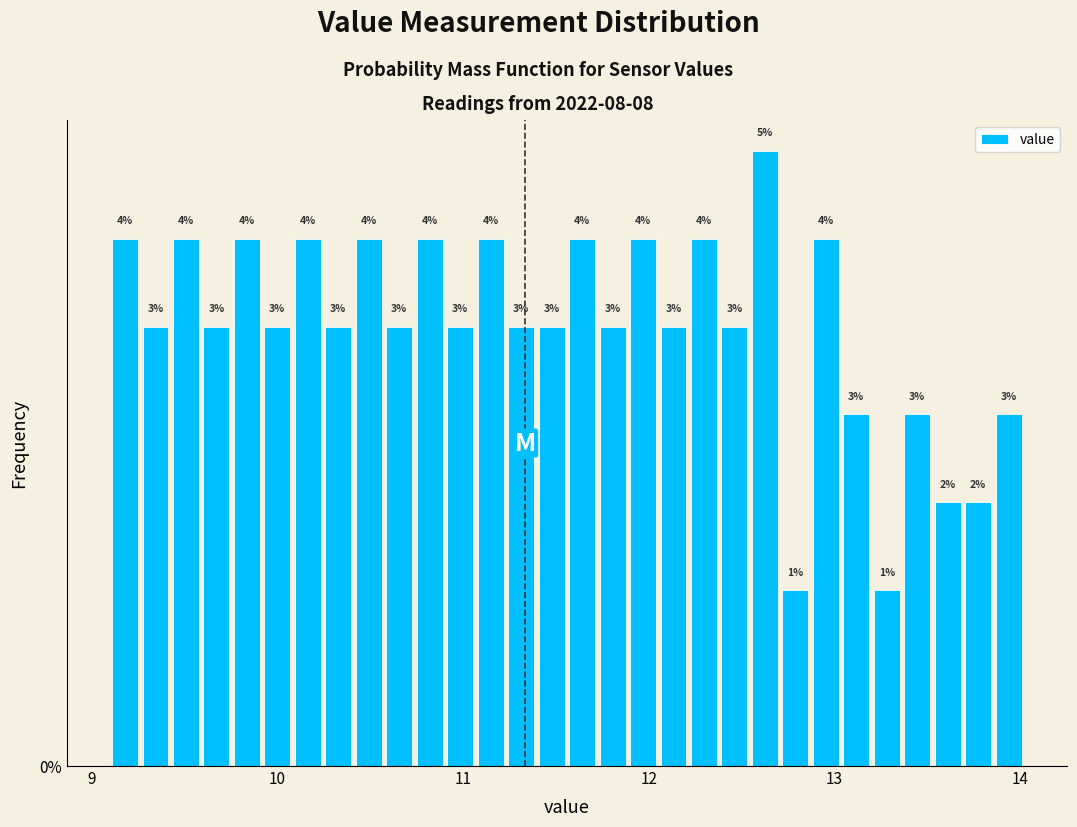

Read against the x-axis, roughly where is the centre of the tallest bar?

12.6